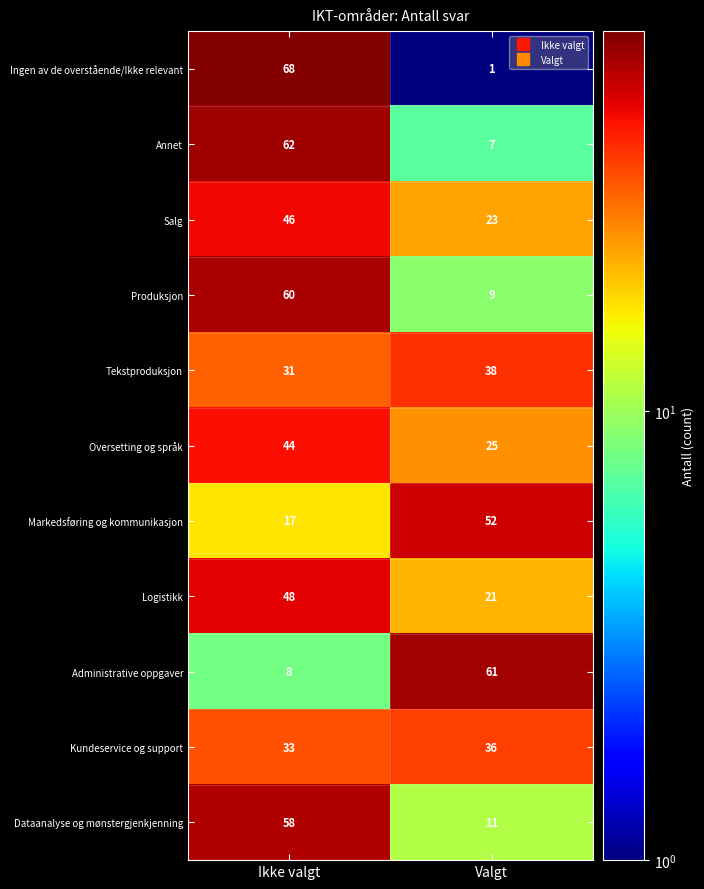

Rank the series by their maximum value, from highest to lowest.

Ingen av de overstående/Ikke relevant, Annet, Administrative oppgaver, Produksjon, Dataanalyse og mønstergjenkjenning, Markedsføring og kommunikasjon, Logistikk, Salg, Oversetting og språk, Tekstproduksjon, Kundeservice og support